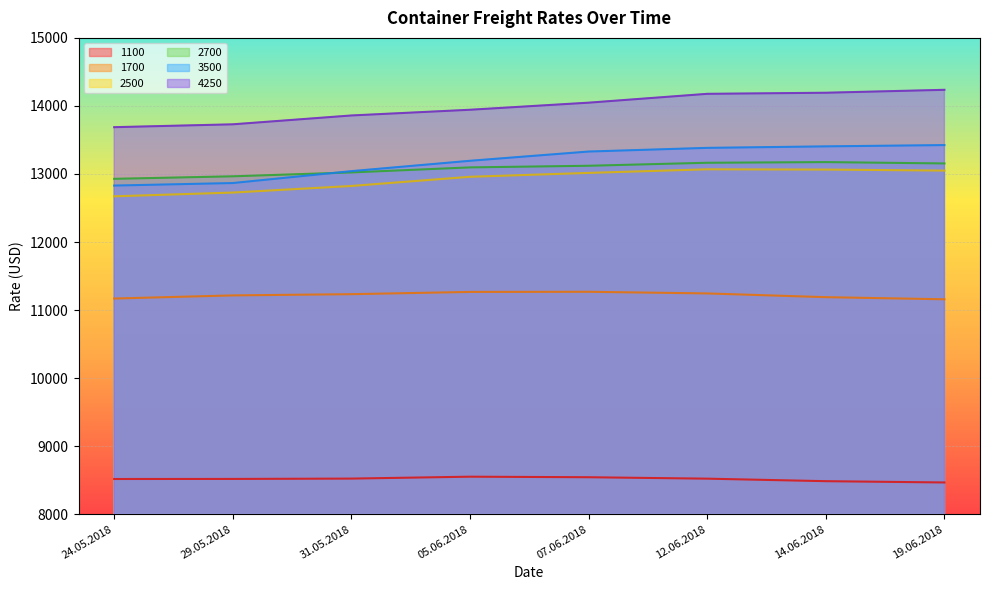

Reading left to right, list all the values displayed in this chart.

1100: 24.05.2018=8518	29.05.2018=8519	31.05.2018=8524	05.06.2018=8552	07.06.2018=8544	12.06.2018=8523	14.06.2018=8486	19.06.2018=8467
1700: 24.05.2018=11170	29.05.2018=11216	31.05.2018=11234	05.06.2018=11267	07.06.2018=11269	12.06.2018=11245	14.06.2018=11190	19.06.2018=11159
2500: 24.05.2018=12672	29.05.2018=12727	31.05.2018=12824	05.06.2018=12959	07.06.2018=13016	12.06.2018=13069	14.06.2018=13065	19.06.2018=13050
2700: 24.05.2018=12929	29.05.2018=12966	31.05.2018=13023	05.06.2018=13097	07.06.2018=13121	12.06.2018=13165	14.06.2018=13175	19.06.2018=13155
3500: 24.05.2018=12830	29.05.2018=12867	31.05.2018=13042	05.06.2018=13194	07.06.2018=13330	12.06.2018=13384	14.06.2018=13406	19.06.2018=13425
4250: 24.05.2018=13688	29.05.2018=13730	31.05.2018=13860	05.06.2018=13944	07.06.2018=14048	12.06.2018=14178	14.06.2018=14194	19.06.2018=14237